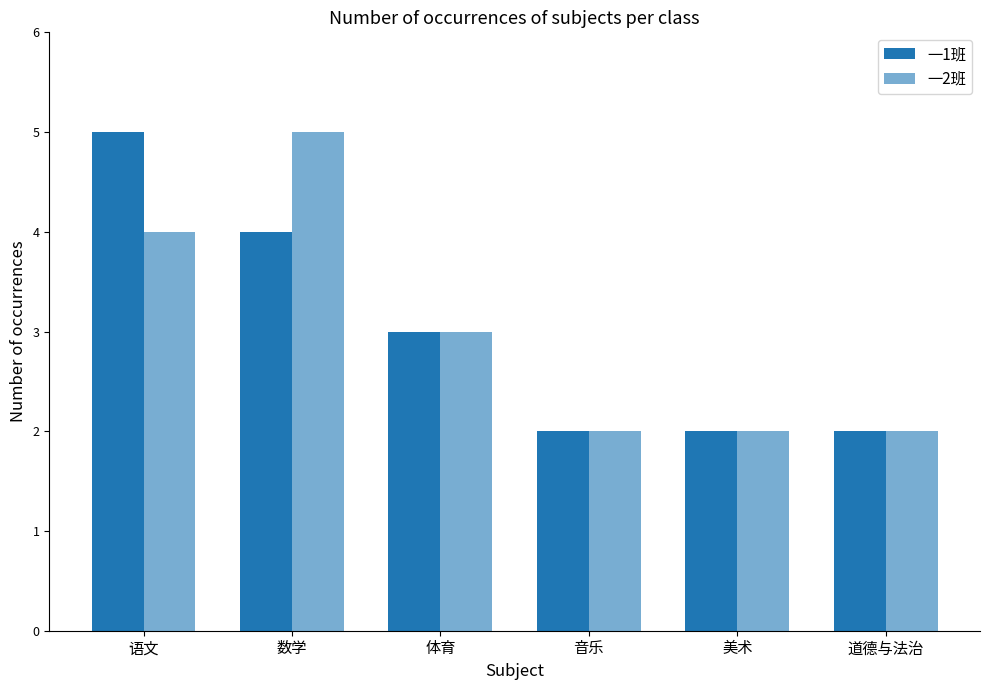

Does the chart contain stacked bars?

No